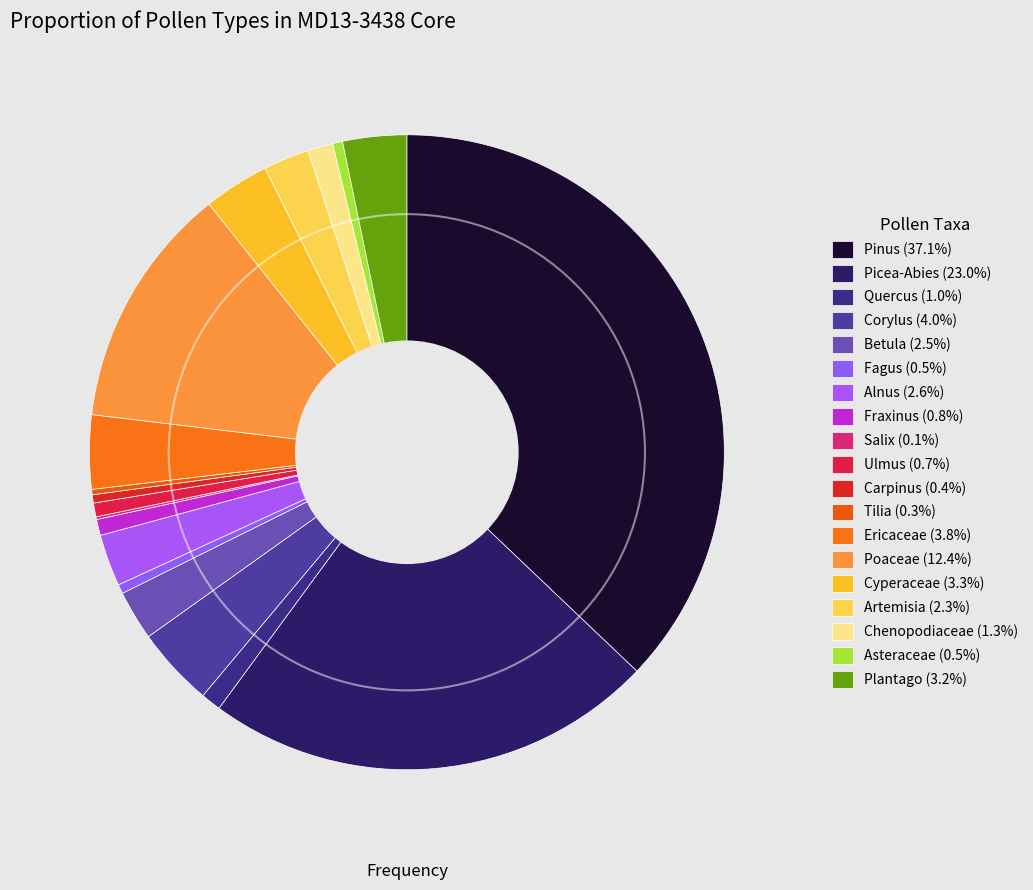

Approximately how many times larger is the value at Pinus compared to Corylus?

9.2